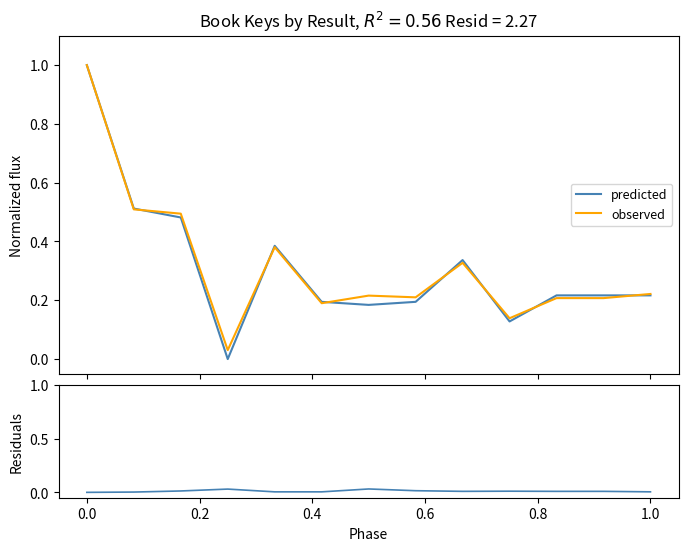

How many lines are shown in the chart?

3